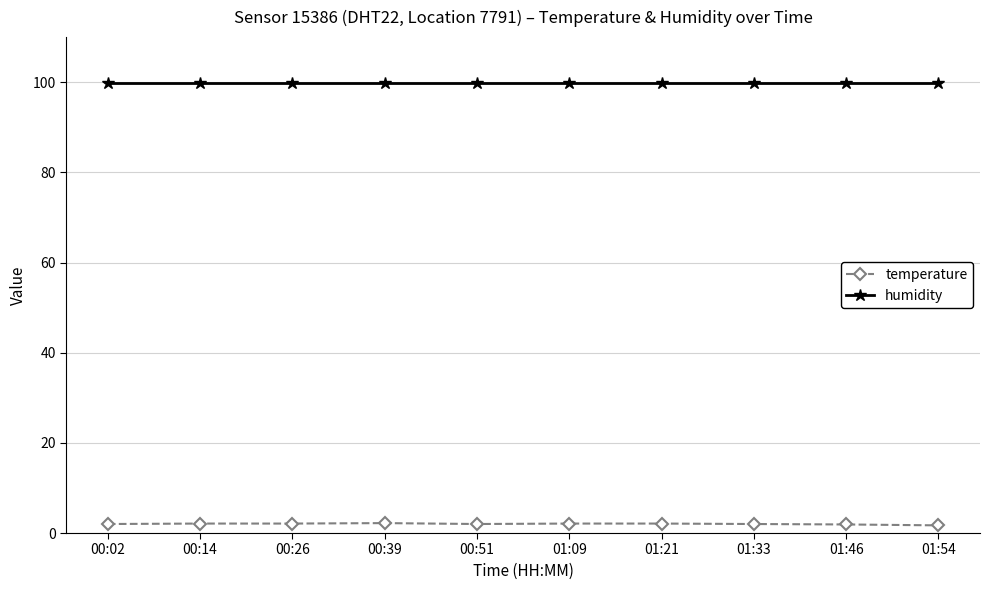

Is it true that humidity equals 99.9 at 00:51?

True